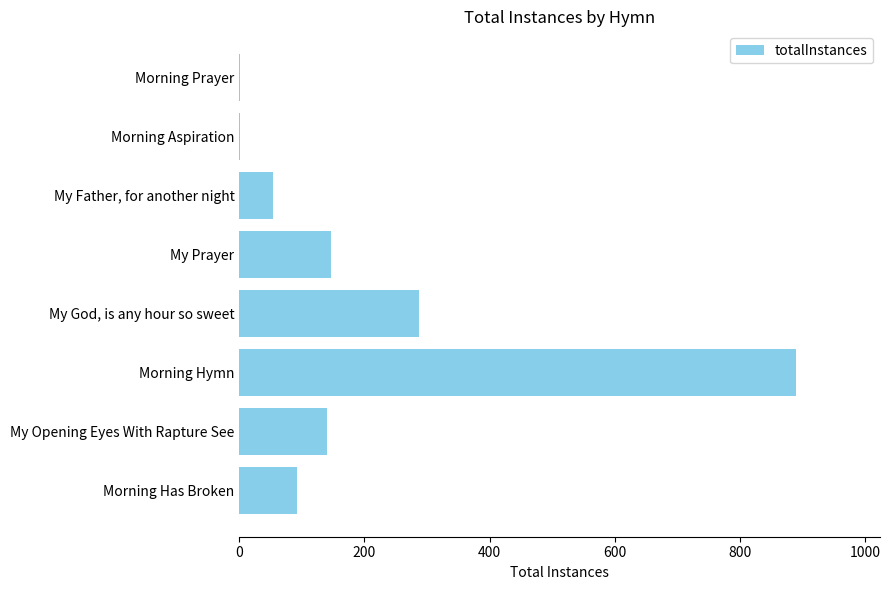

What is the sum of the values at Morning Hymn and My Prayer?

1036